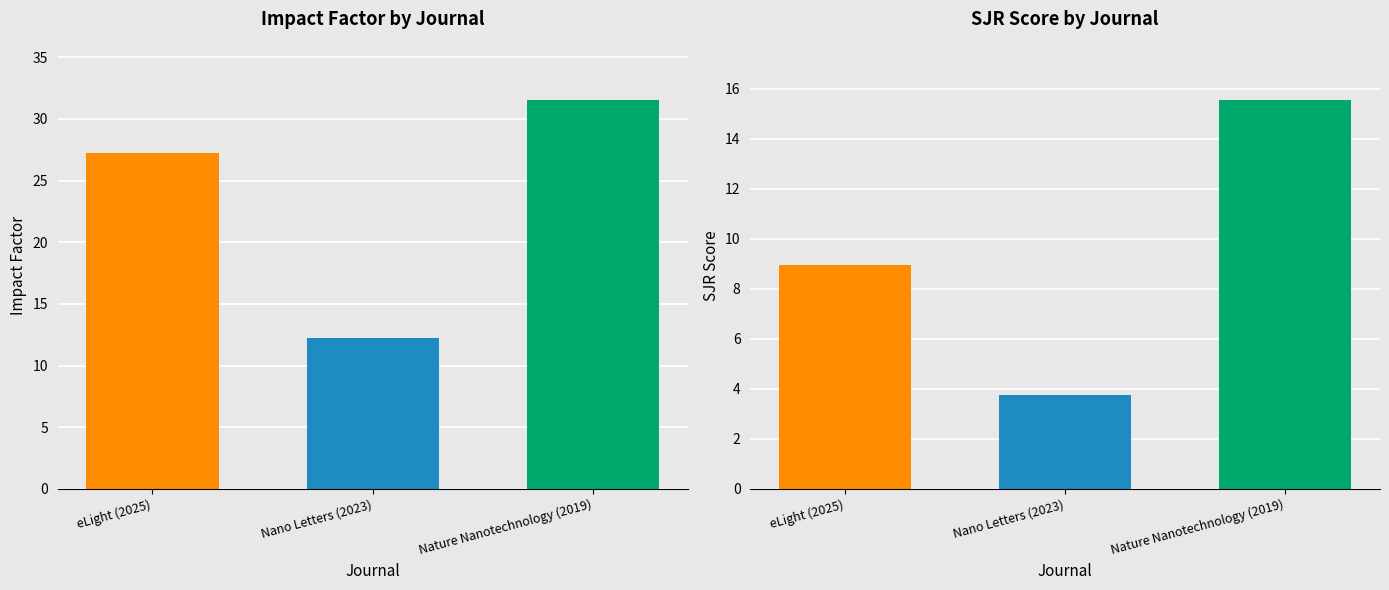

At Nano Letters (2023), list the series in order from smallest to largest.

SJR, IF